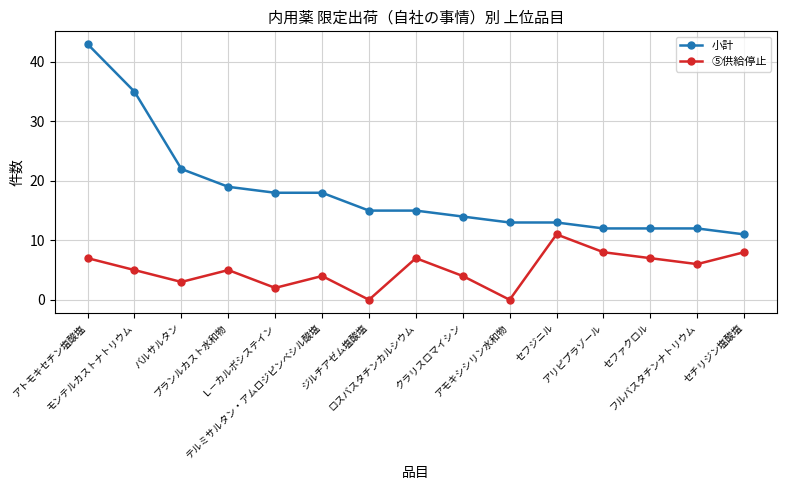

How many series are shown in this chart?

2